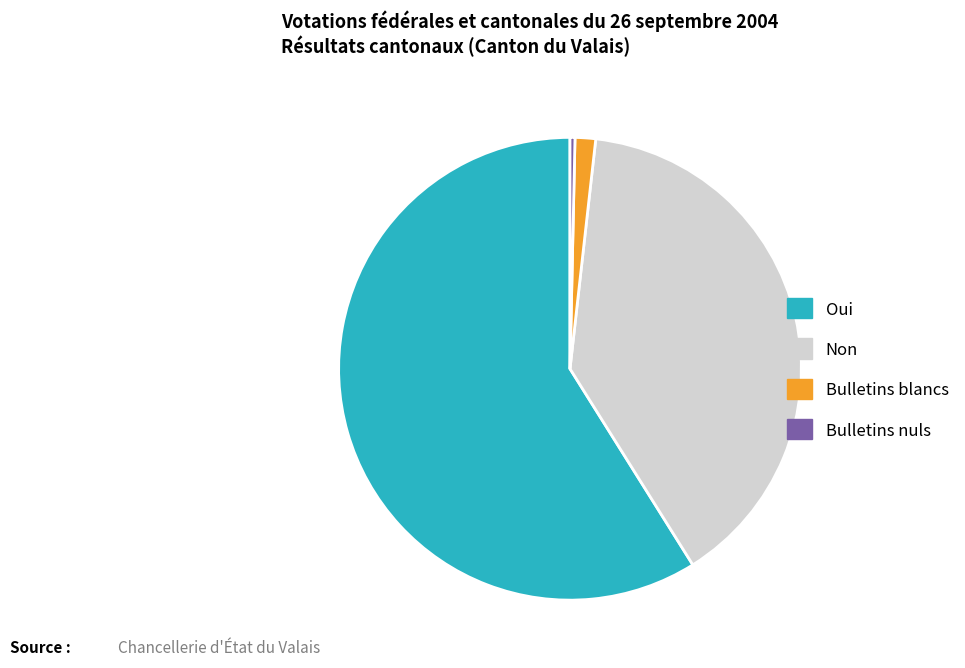

What is the majority slice?

Oui